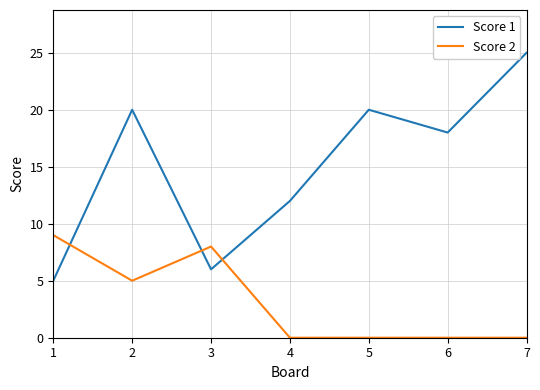

What is the approximate value of Score 1 at 4, to the nearest 5?

10